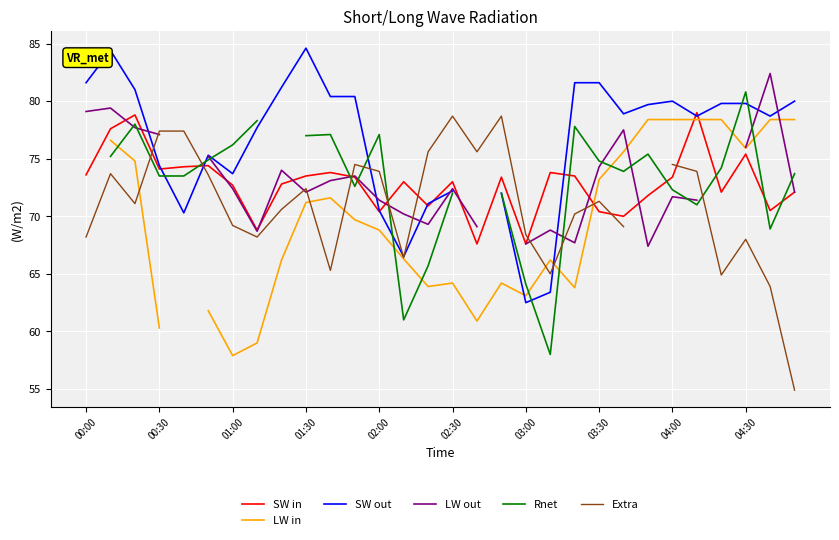

Which series has the widest spread of values?

Extra